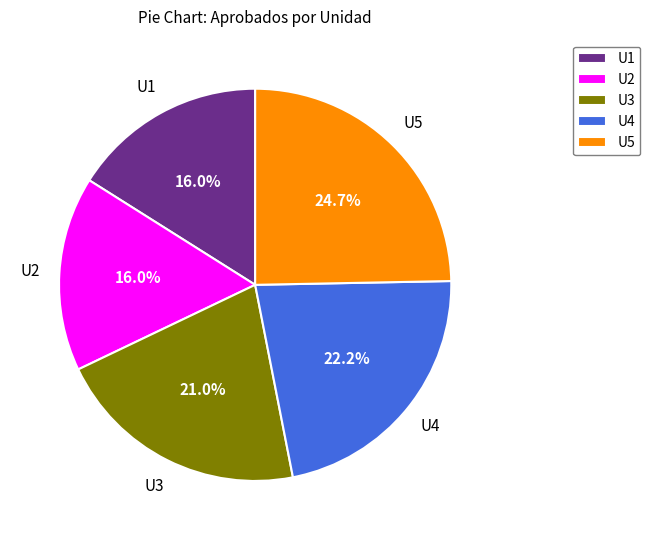

Combined, do U2 and U5 account for over 50%?

No